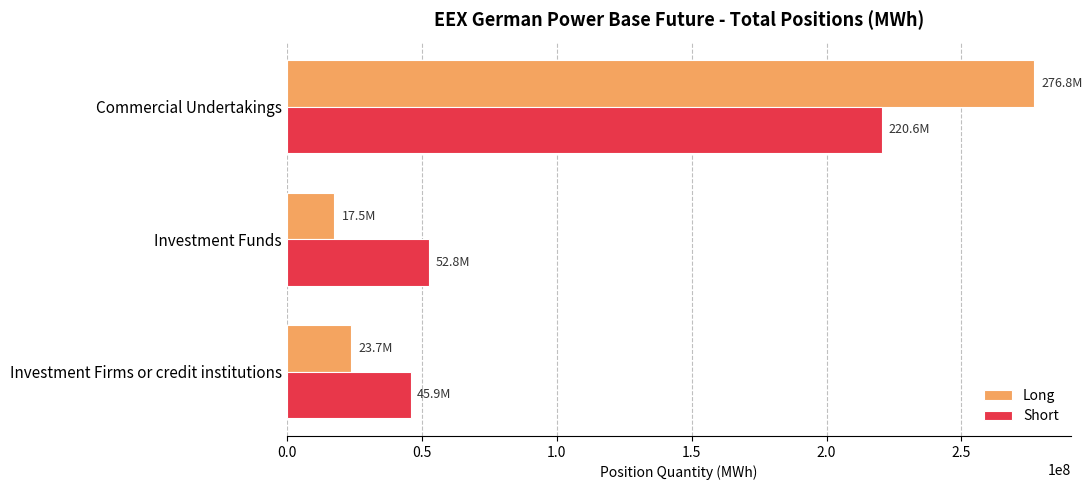

What is the average value of the Short series?

106423692.5